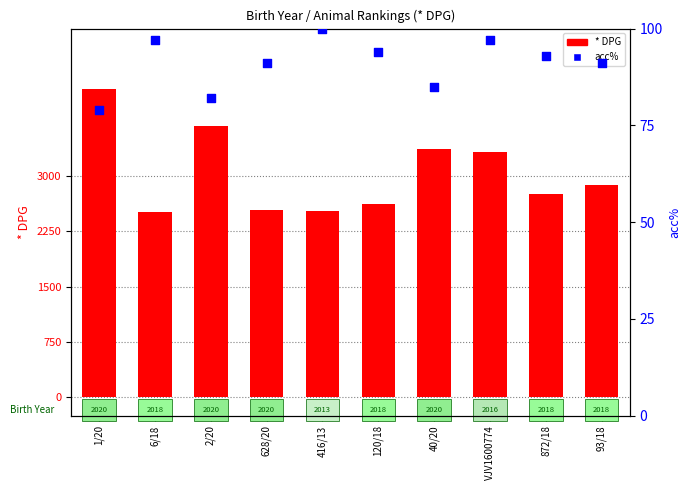

Which series has the largest Y range (max minus min)?

* DPG